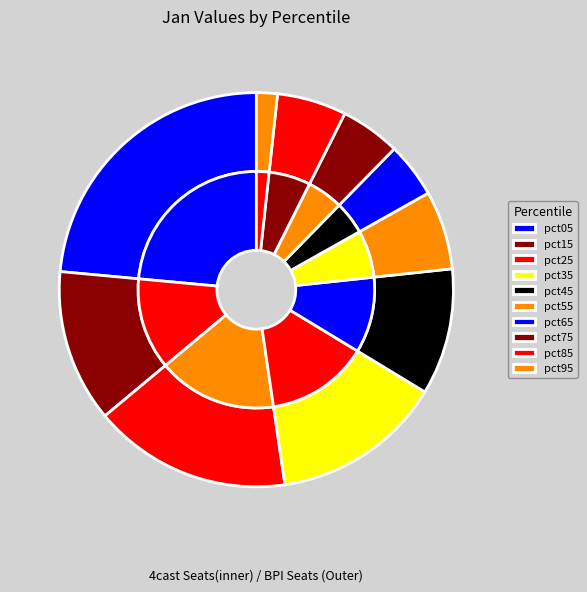

Is the sum of pct65 and pct25 greater than half?

No